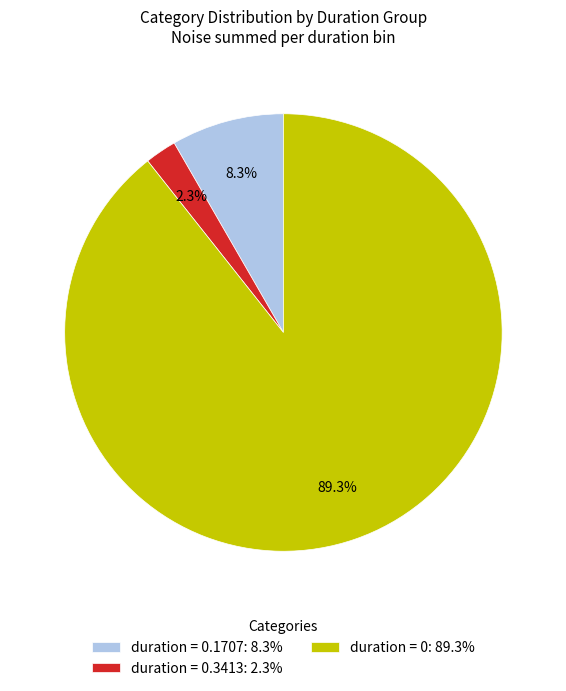

Approximately how many times larger is the value at duration = 0.3413: 2.3% compared to duration = 0.1707: 8.3%?

0.3